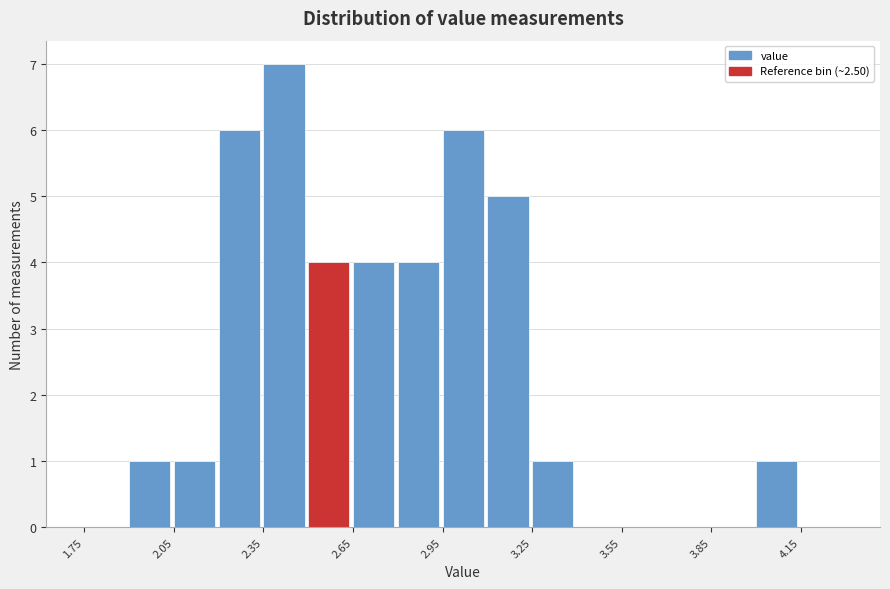

Around what value on the x-axis is the tallest bar? Give the approximate position of its centre, as read against the axis.

2.40